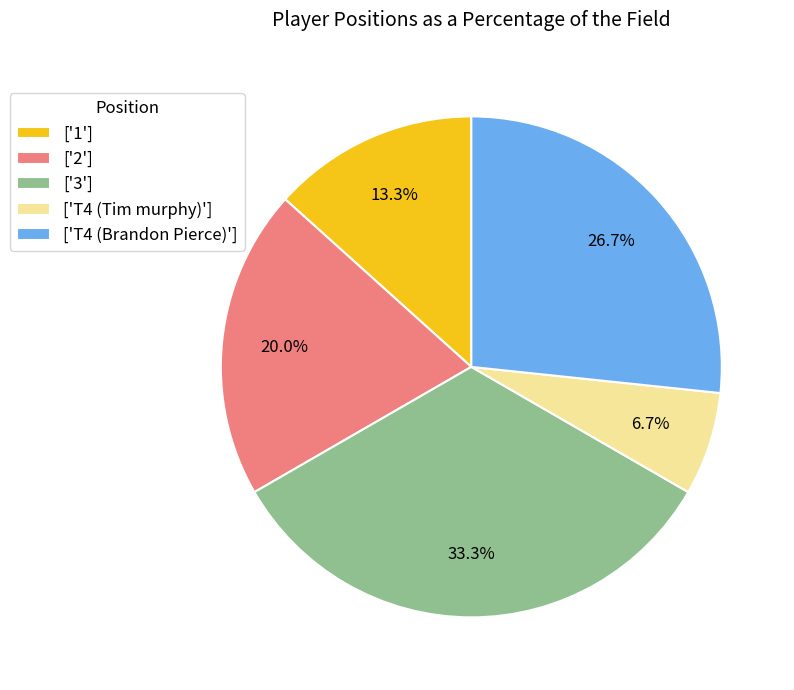

To the nearest percent, what is the average slice percentage?

20%